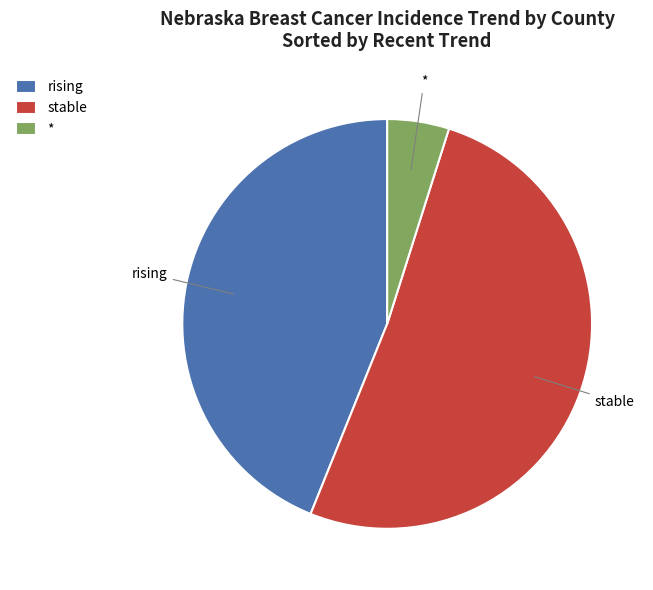

What is the smallest slice in the pie chart?

*